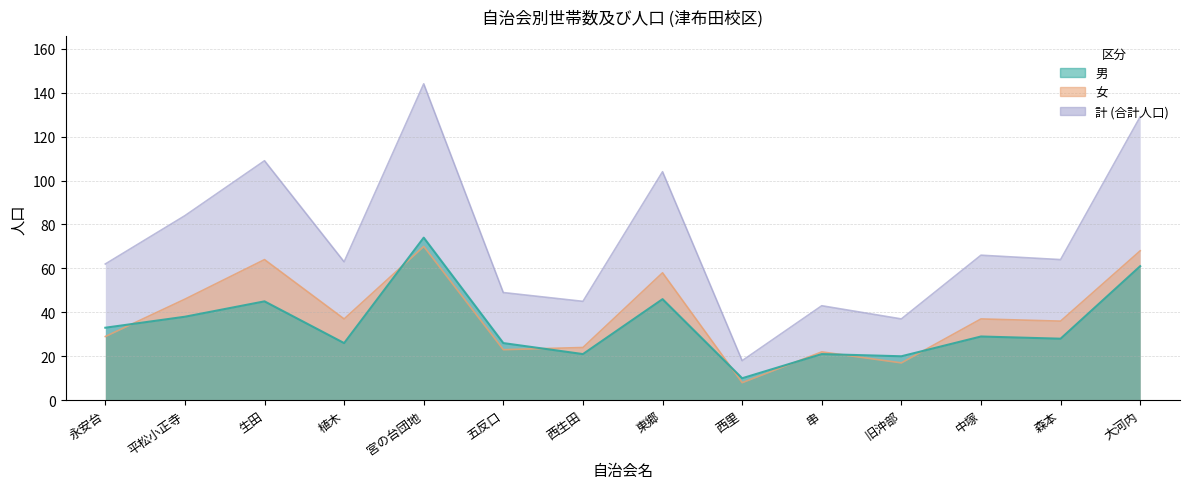

What are all the series names shown in the legend?

男, 女, 計